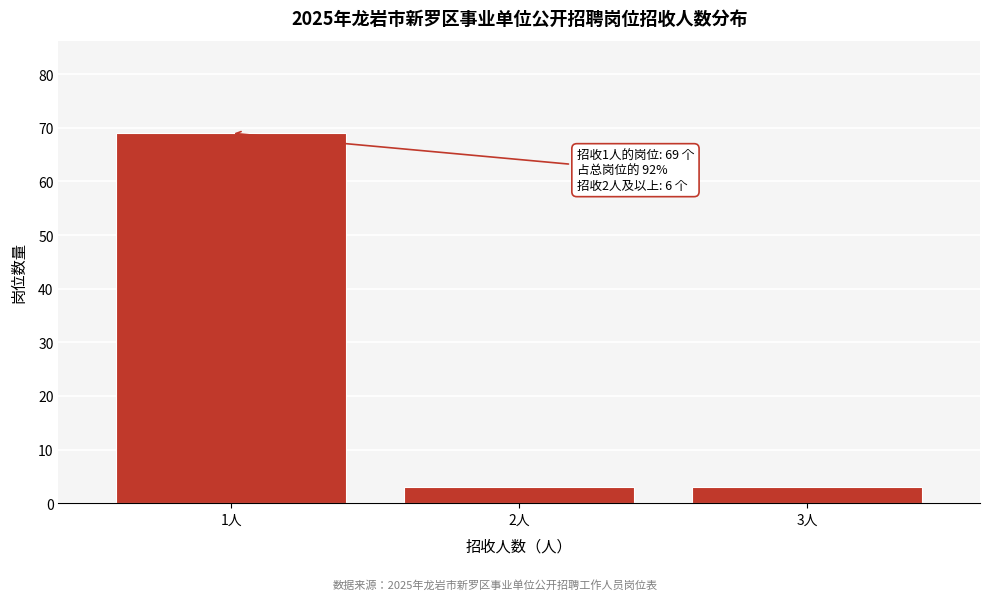

Reading left to right, transcribe all the data shown in this chart.

1人=69	2人=3	3人=3